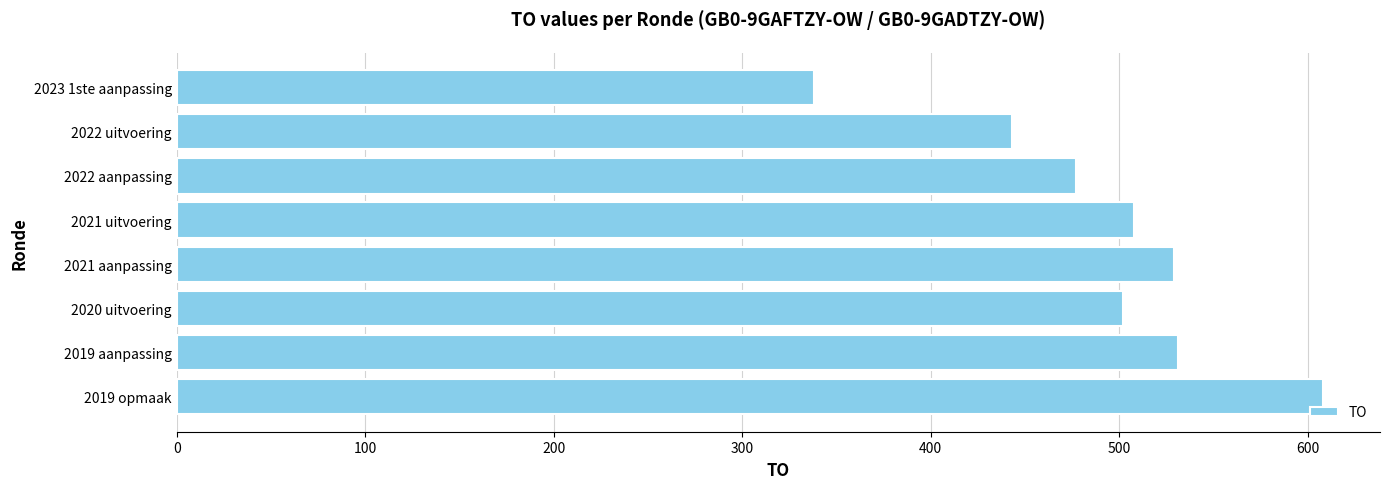

What is the smallest value displayed?

338